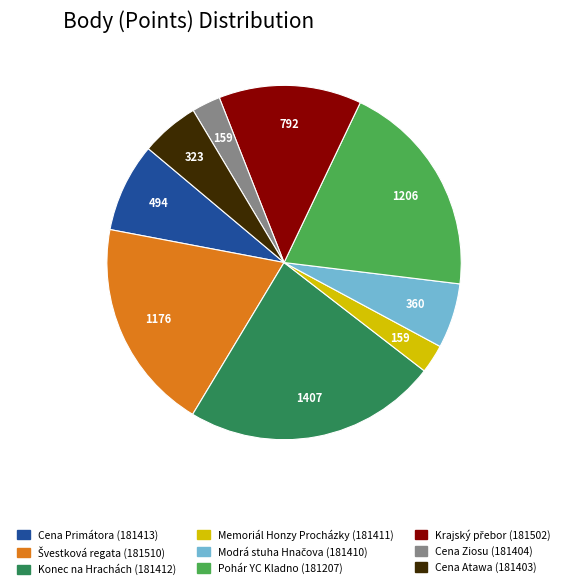

Is there any slice that represents more than half of the pie?

No